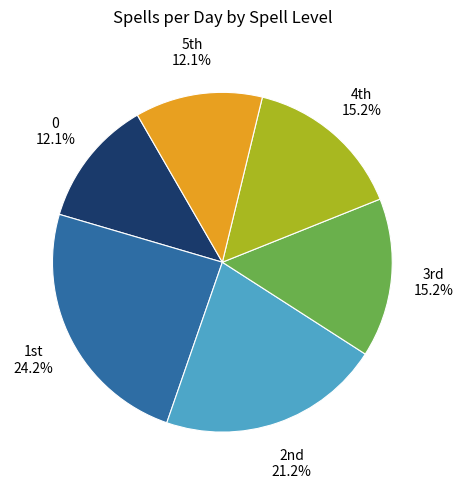

To the nearest percent, what is the average slice percentage?

17%